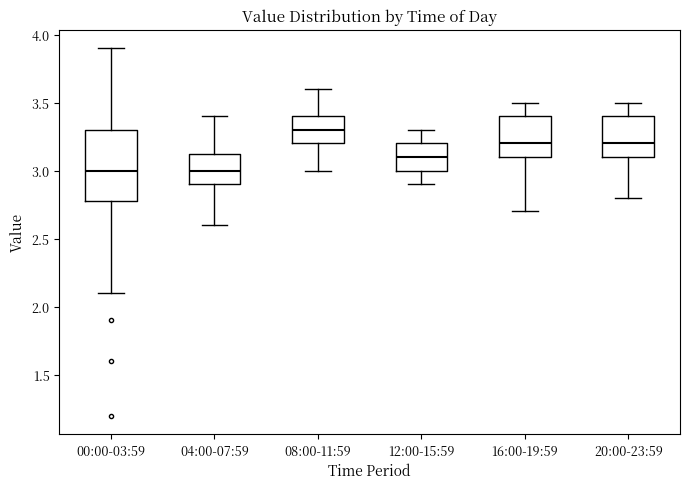

Reading left to right, transcribe this box plot: for each box, give where its median line is, the range the box spans, and where its two whiskers end, as read against the y-axis. The values are not printed on the chart, so give them approximately, as read against the axis.

00:00-03:59: median 3.00, box 2.80 to 3.30, whiskers 2.10 to 3.90
04:00-07:59: median 3.00, box 2.90 to 3.15, whiskers 2.60 to 3.40
08:00-11:59: median 3.30, box 3.20 to 3.40, whiskers 3.00 to 3.60
12:00-15:59: median 3.10, box 3.00 to 3.20, whiskers 2.90 to 3.30
16:00-19:59: median 3.20, box 3.10 to 3.40, whiskers 2.70 to 3.50
20:00-23:59: median 3.20, box 3.10 to 3.40, whiskers 2.80 to 3.50